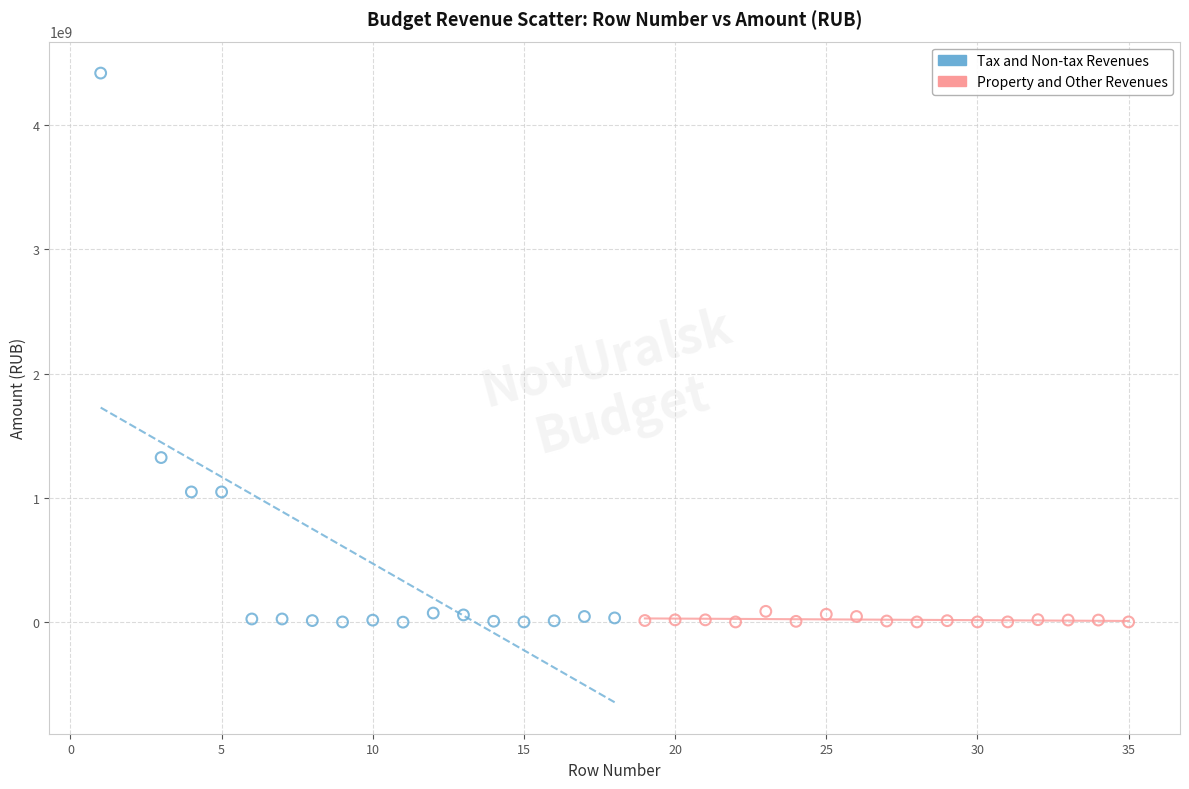

Which series contains the highest Y value?

Tax and Non-tax Revenues